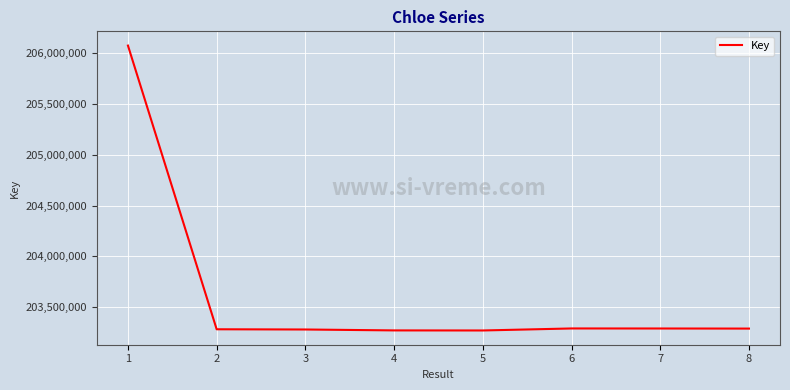

What is the sum of all values?

1629043700